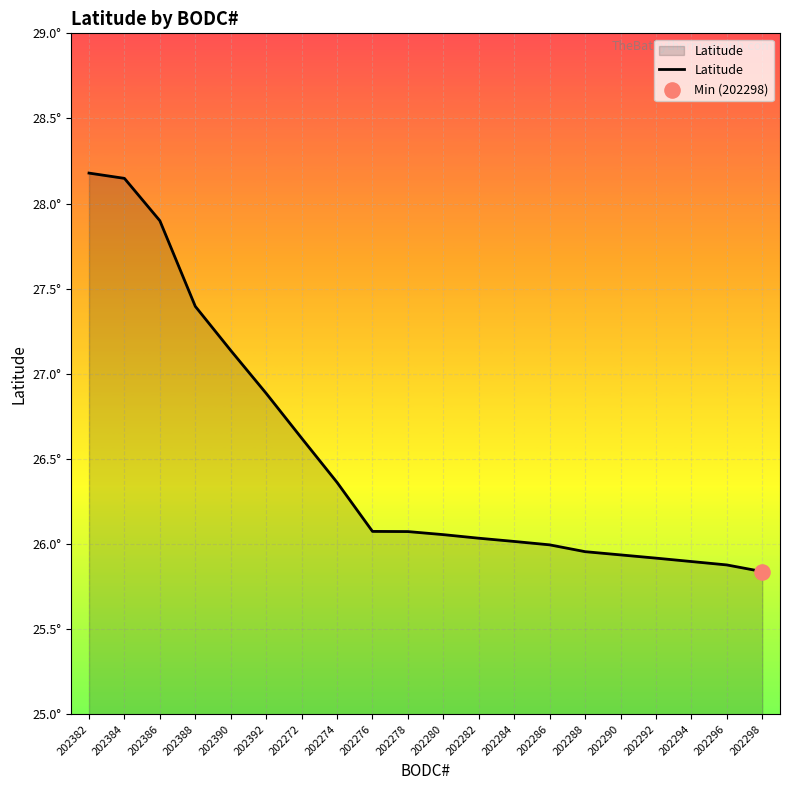

Between 202290 and 202390, which is larger?

202390